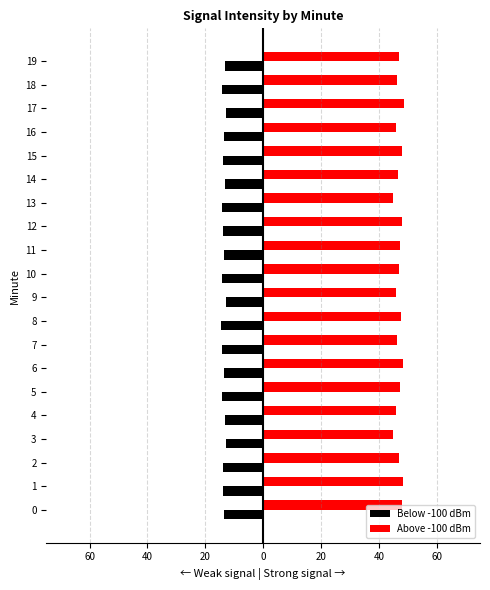

What are all the series names shown in the legend?

Below -100 dBm, Above -100 dBm